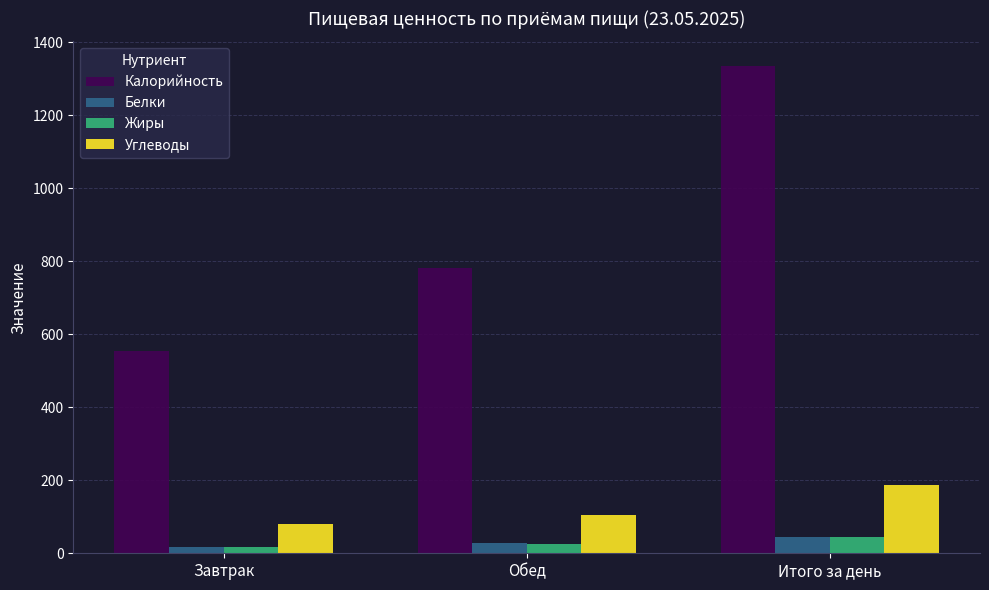

Is the value of Калорийность at Обед greater than the value of Белки at Итого за день?

Yes